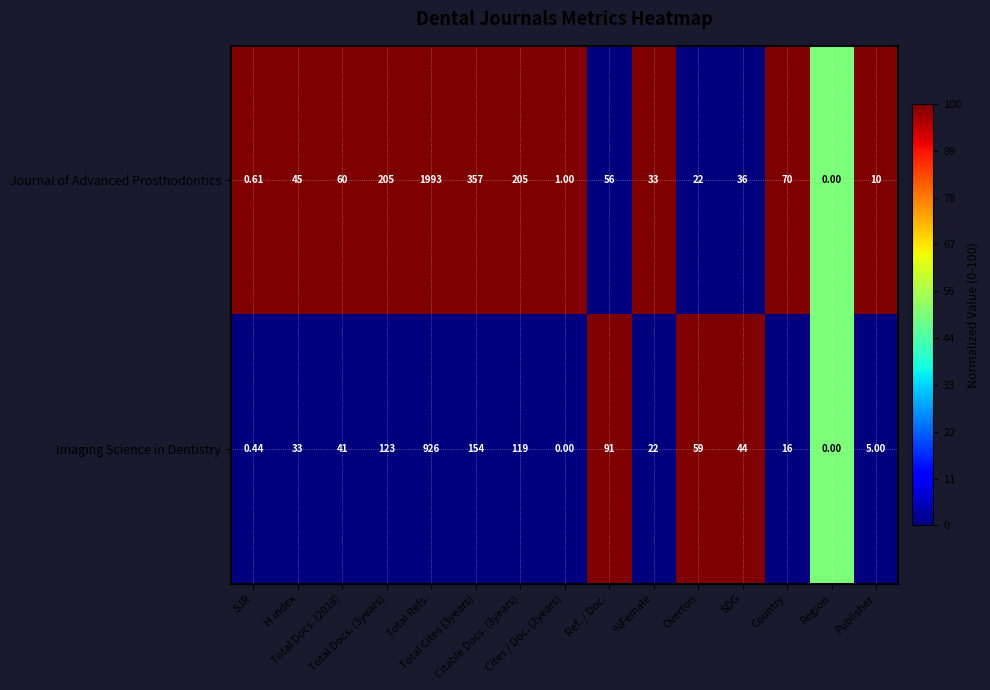

List the series in order of their overall mean, lowest first.

Imaging Science in Dentistry, Journal of Advanced Prosthodontics